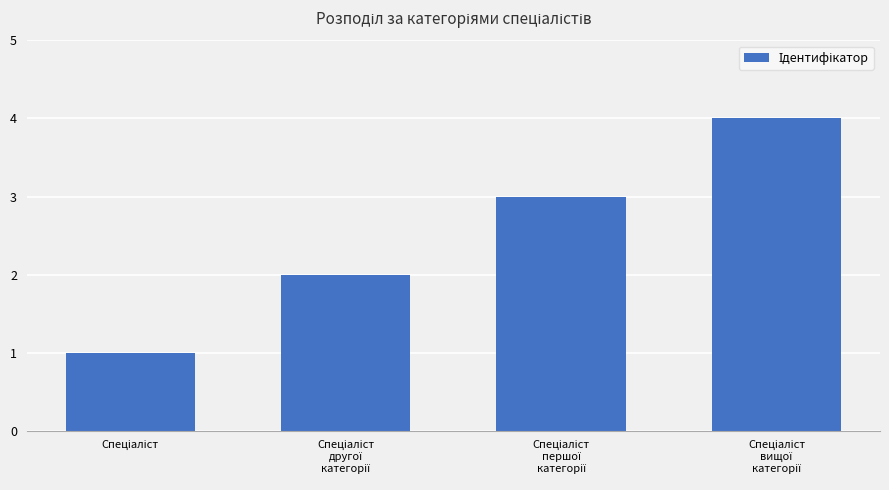

What is the sum of all values?

10